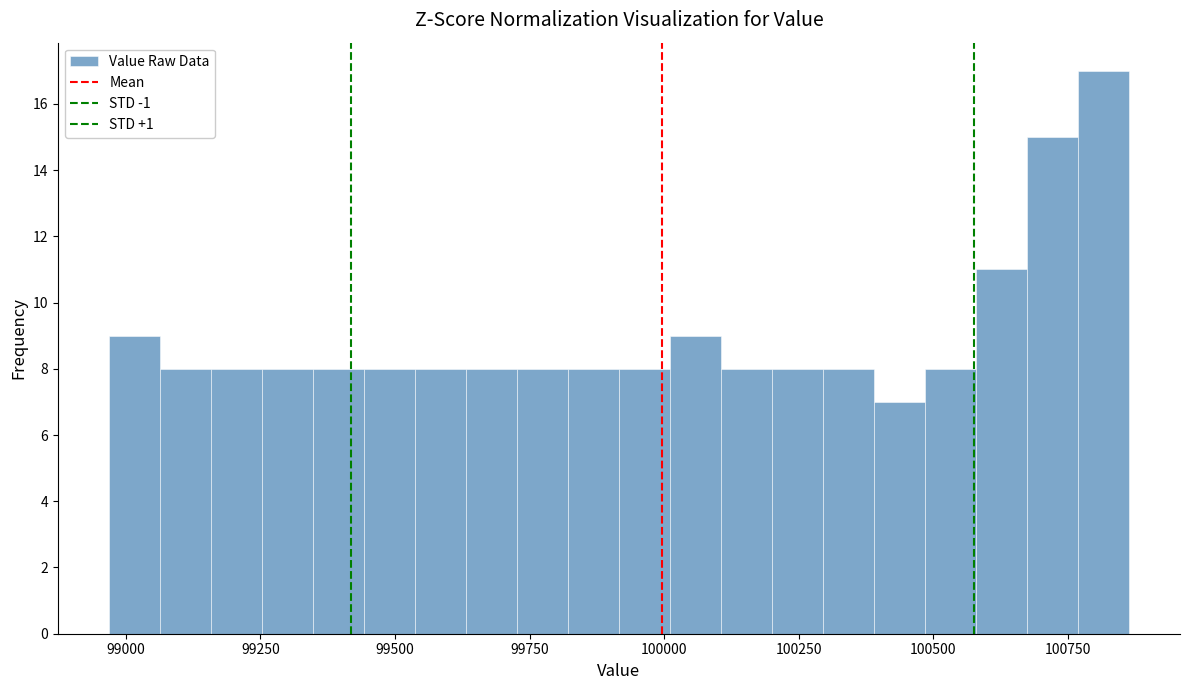

Around what value on the x-axis is the tallest bar? Give the approximate position of its centre, as read against the axis.

100800